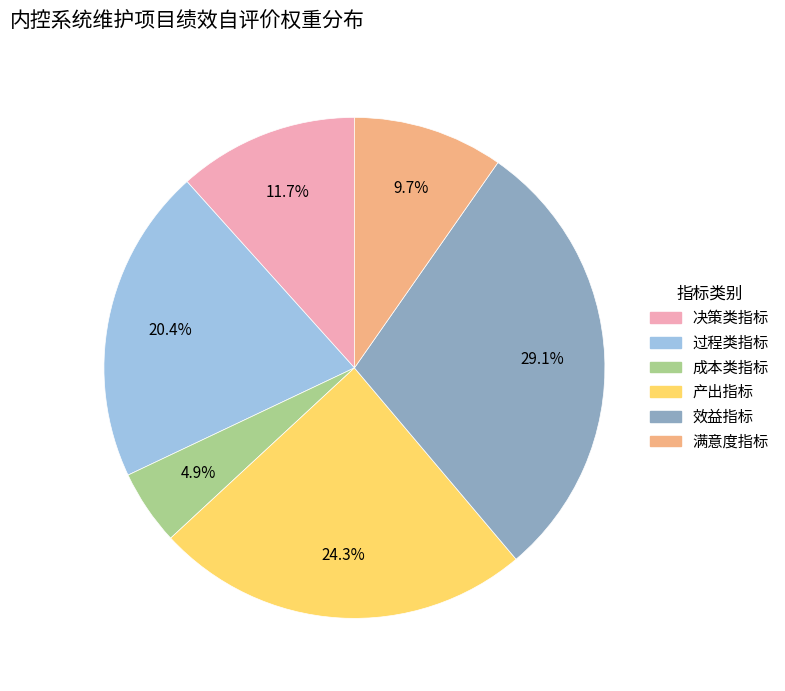

Does any single category account for the majority?

No